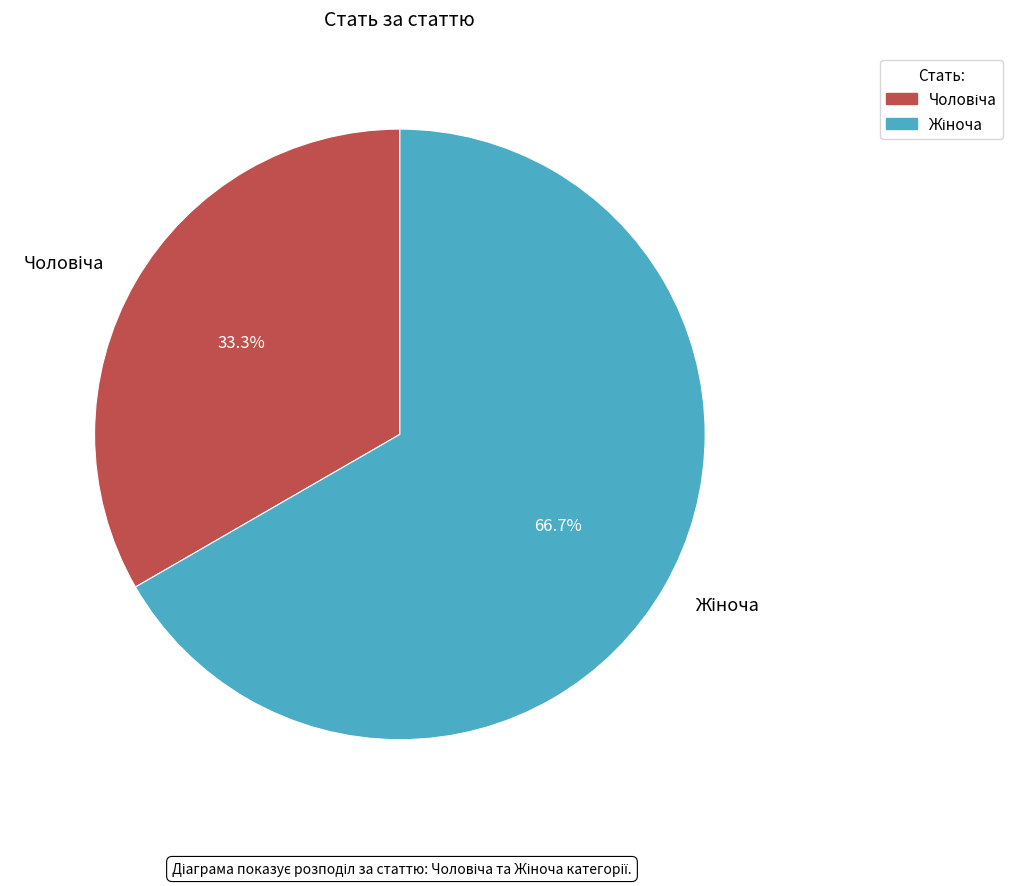

Does any single category account for the majority?

Yes